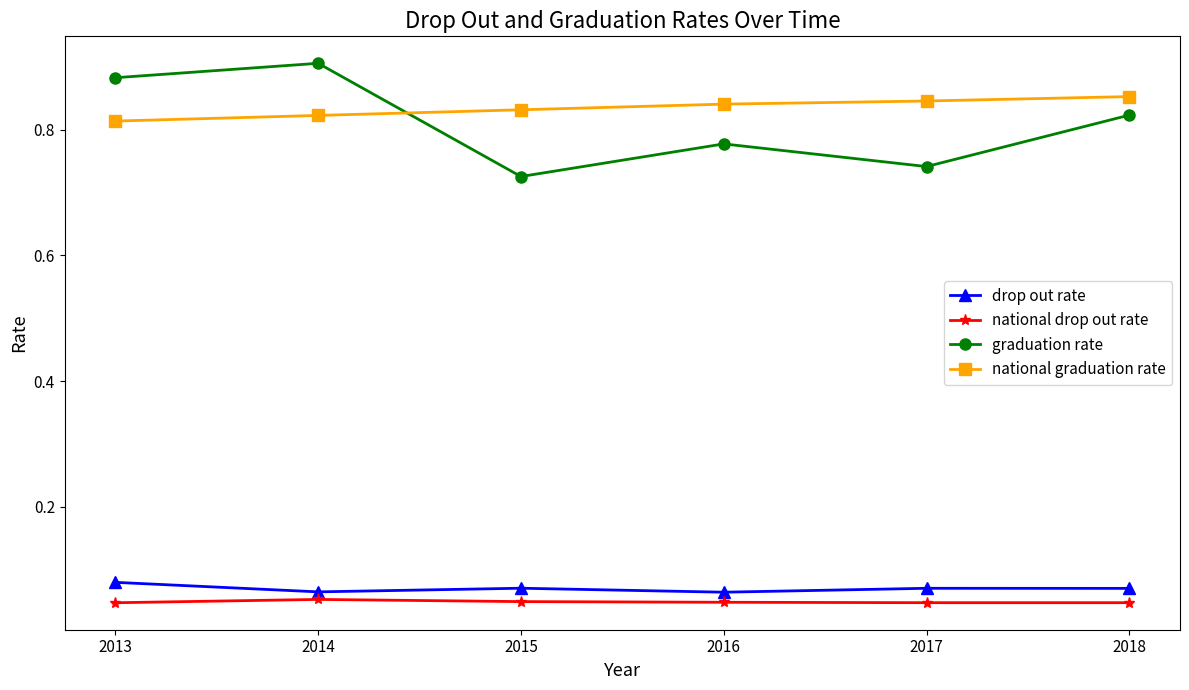

At which category does graduation rate reach its first local valley?

2015